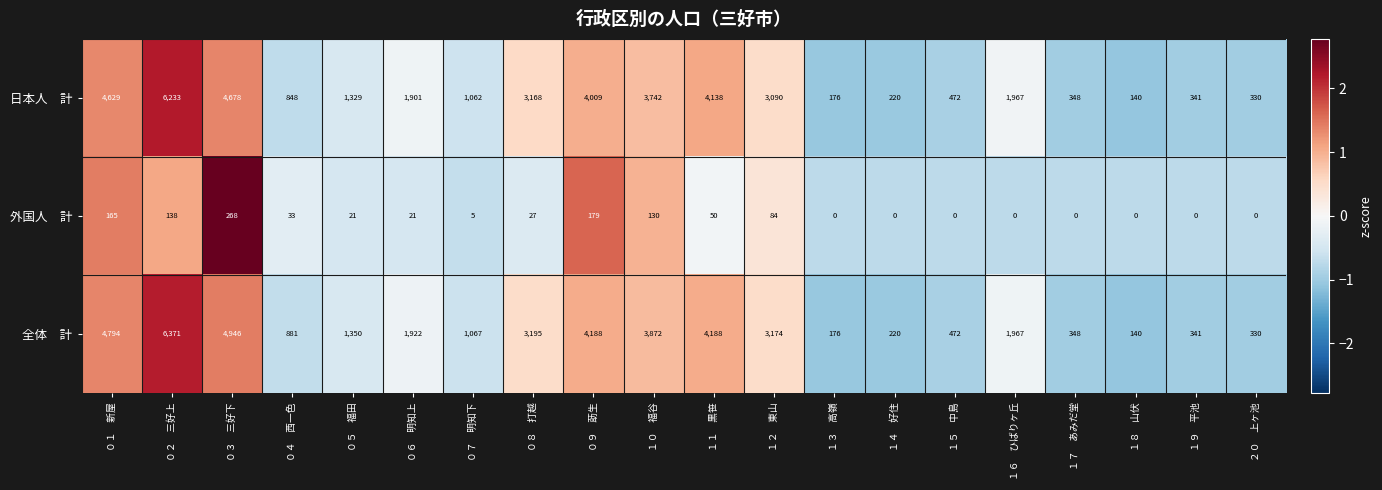

At which category does the chart reach its peak across all series?

０２　三好上